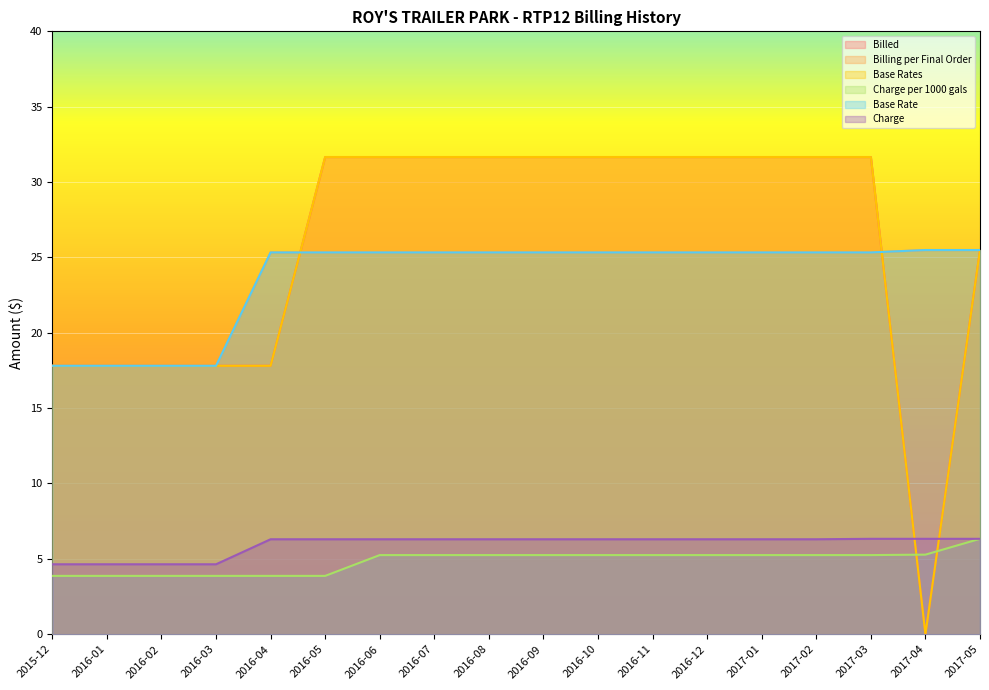

True or false: Charge per 1000 gals and Charge cross at least once.

False